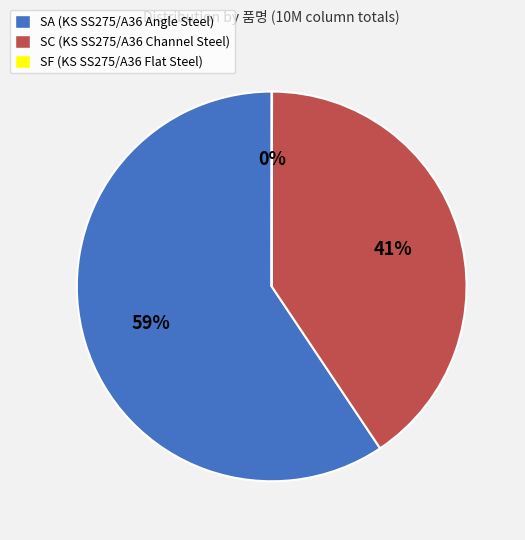

The SC slice represents 41% of the pie. True or false?

True